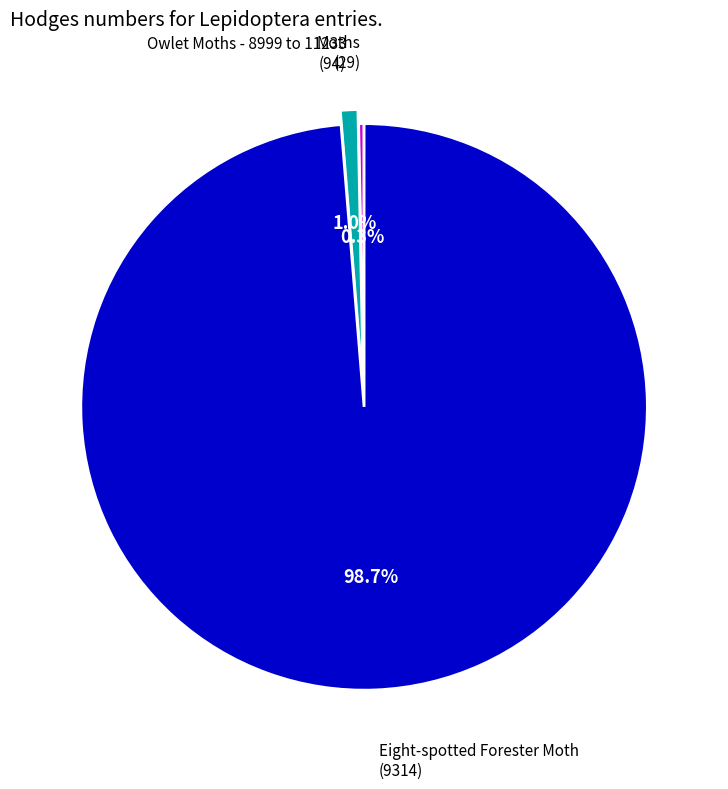

How many segments does this pie chart have?

3